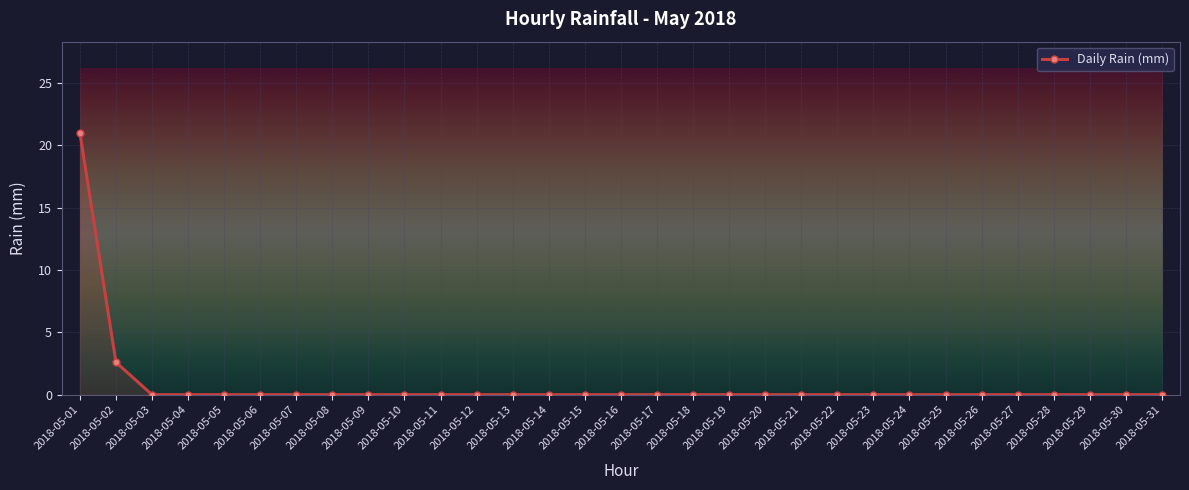

The chart shows a value of 34.7 at 2018-05-01. True or false?

False